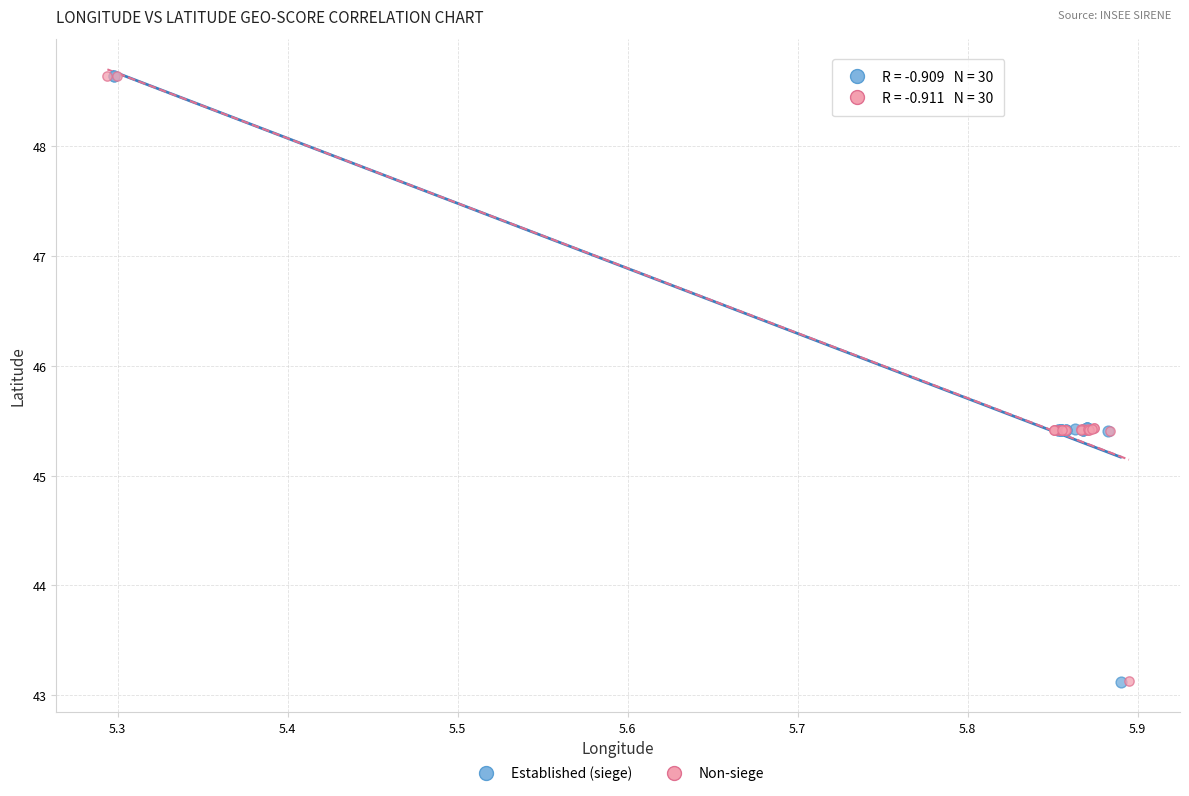

What are all the series names shown in the legend?

Established (siege), Non-siege